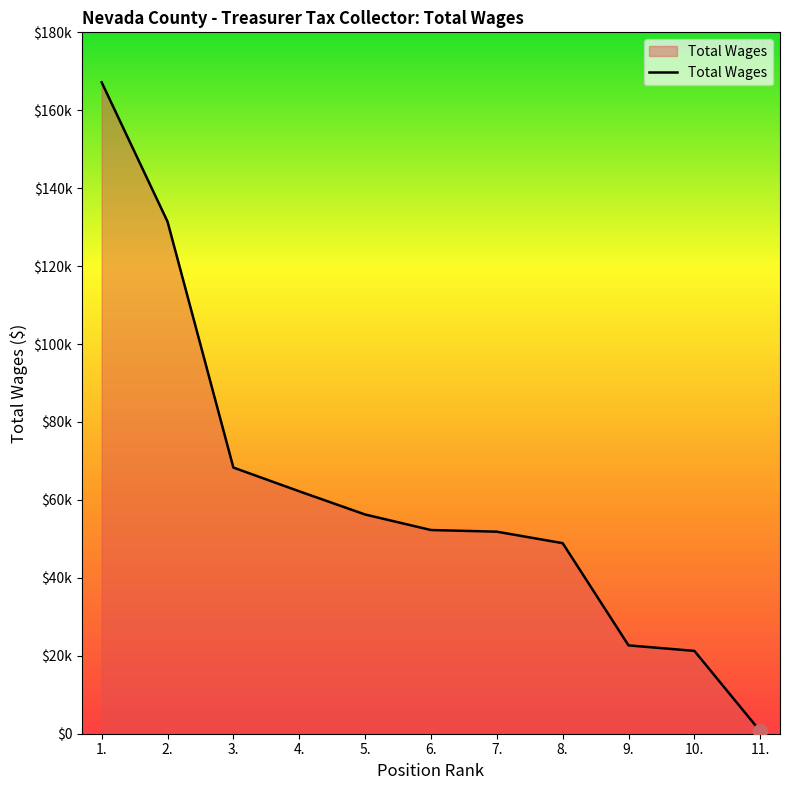

Which has a higher value, 6. or 3.?

3.